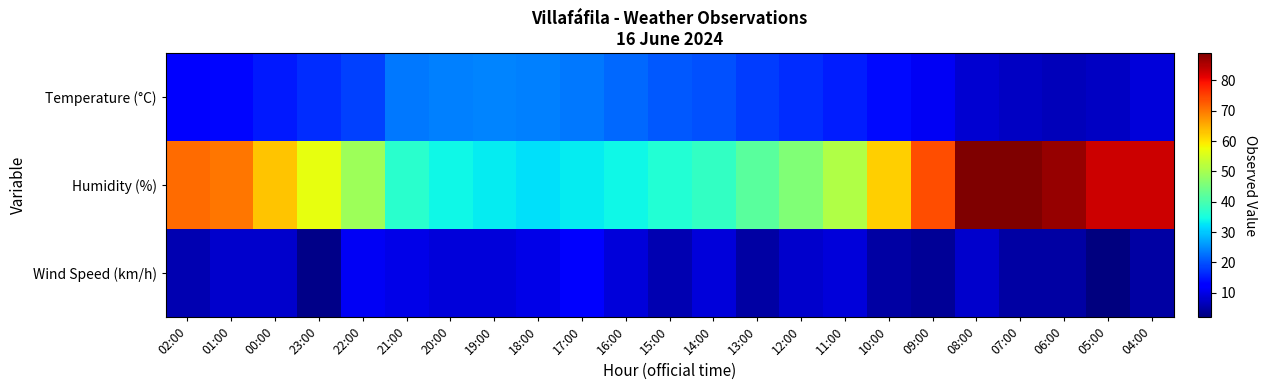

What is the total value across all series at 05:00?

92.3